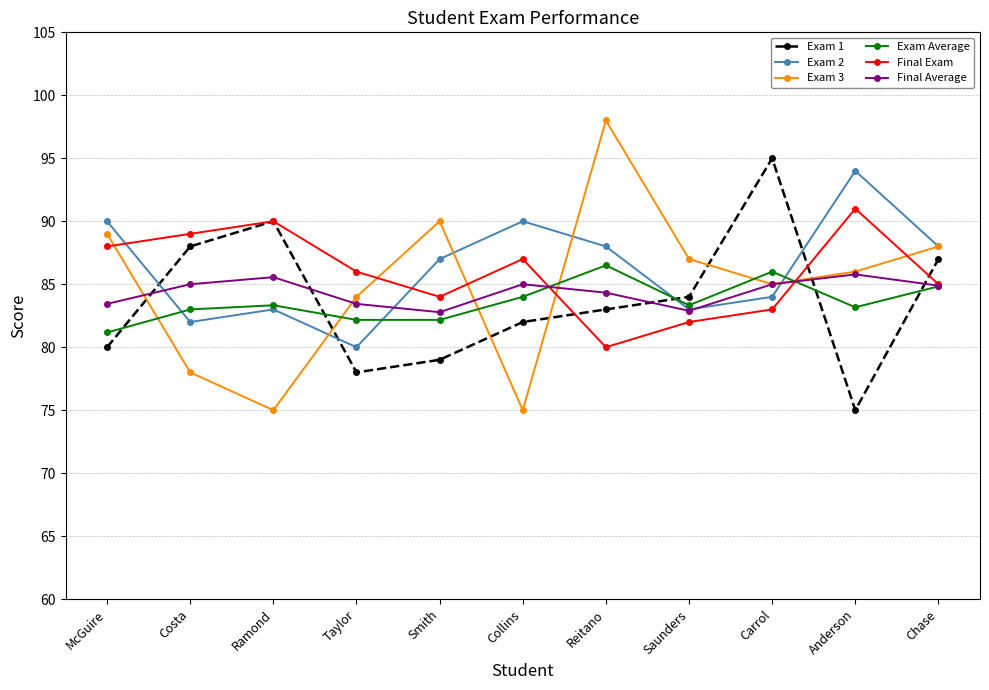

At which label does Final Average first exceed 84?

Costa